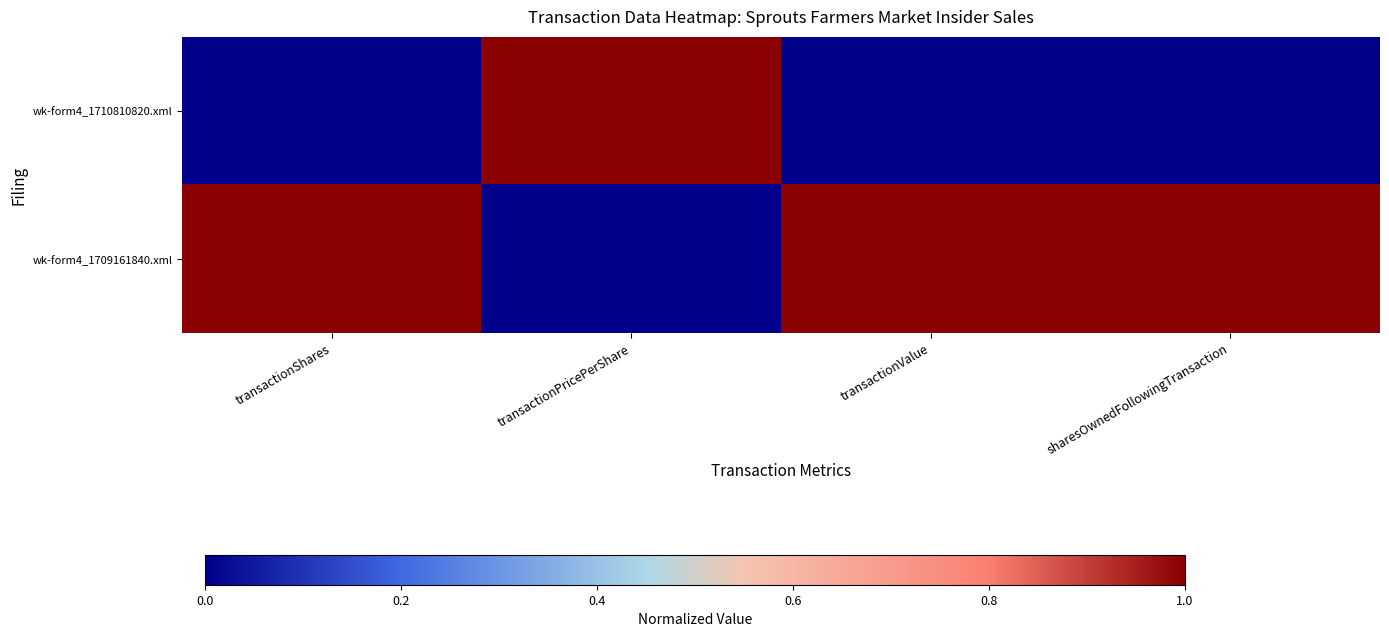

At which category is the sum across all series the highest?

transactionShares